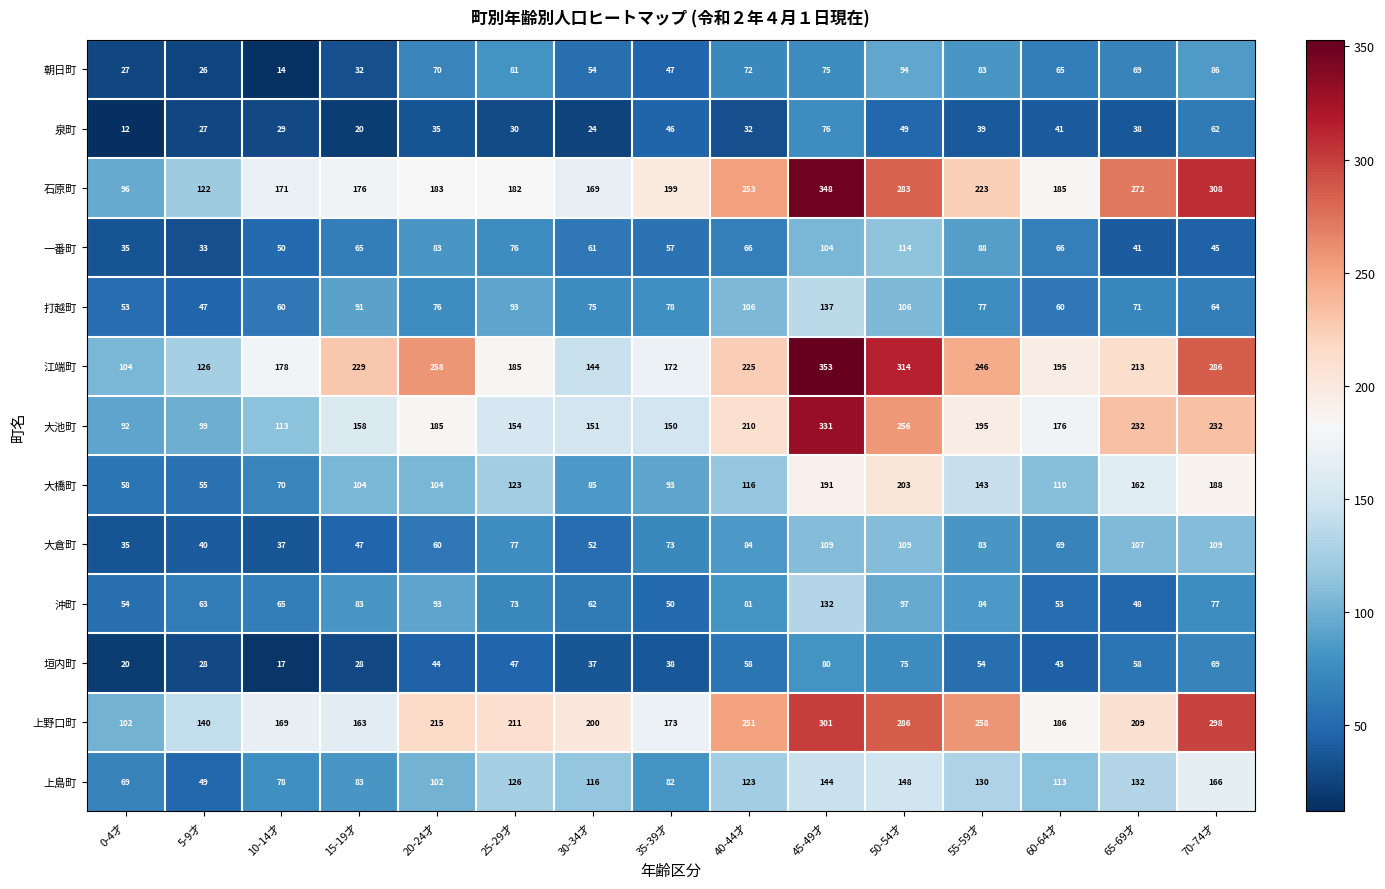

What is the average value of the 沖町 series?

74